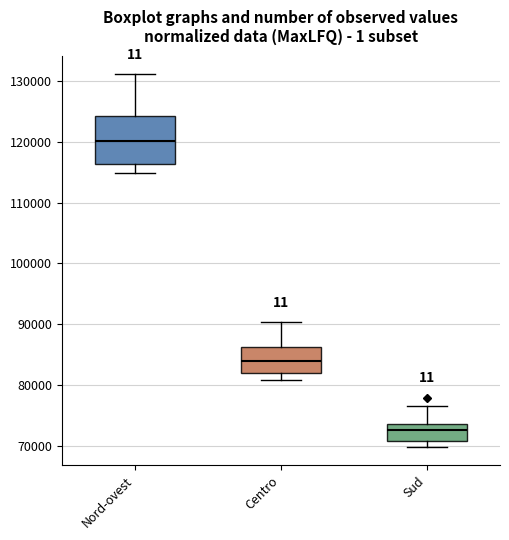

Comparing the boxes themselves (not the whiskers), which one is the tallest?

Nord-ovest